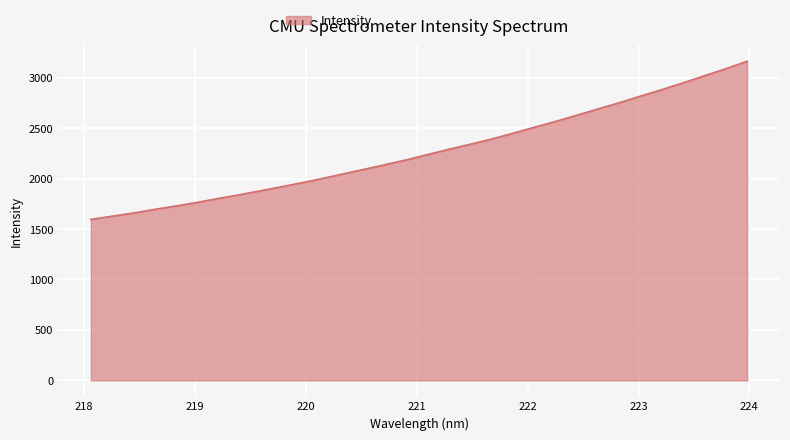

What is the difference between the maximum and minimum values?

1566.7